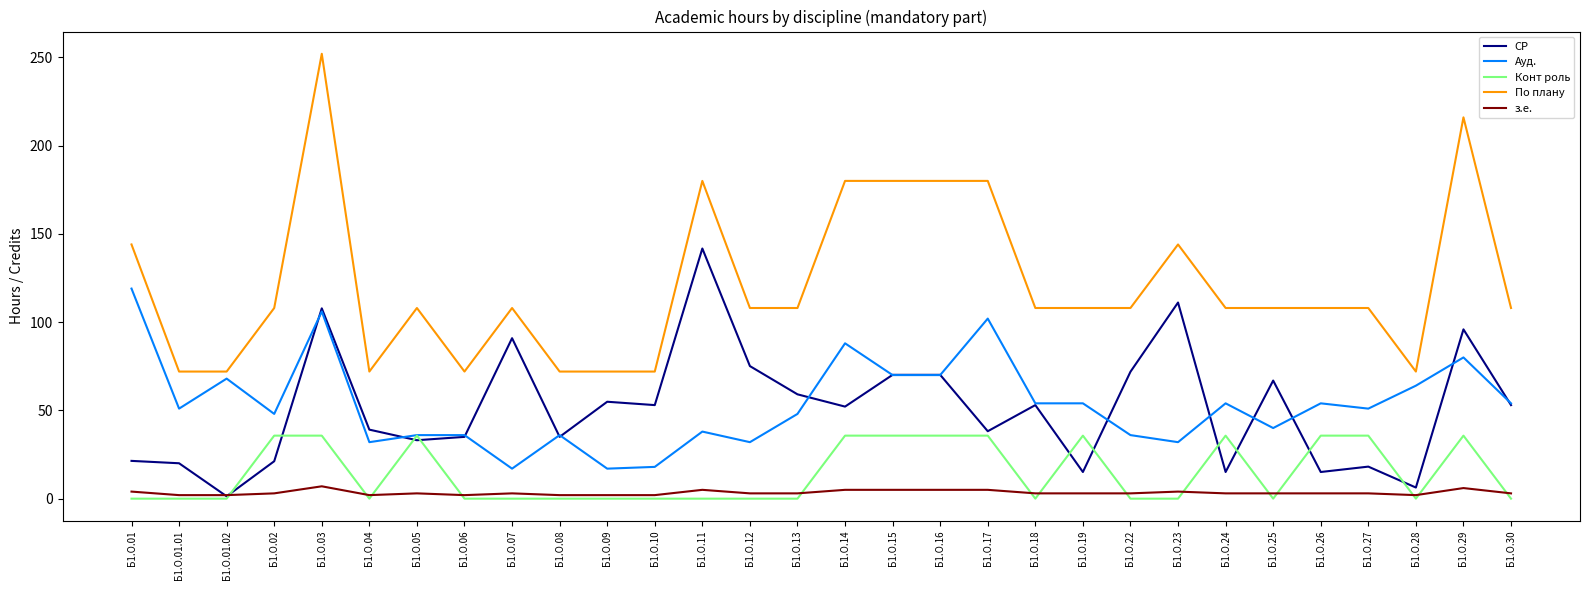

The value of Конт роль at Б1.О.23 is 0.0. True or false?

True